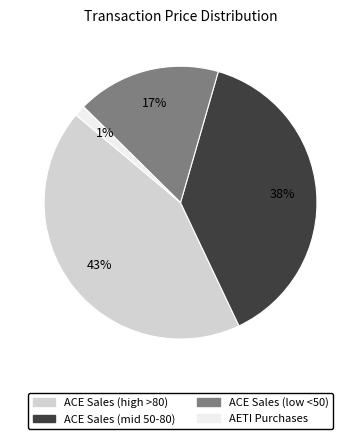

Is there a majority slice in this chart?

No